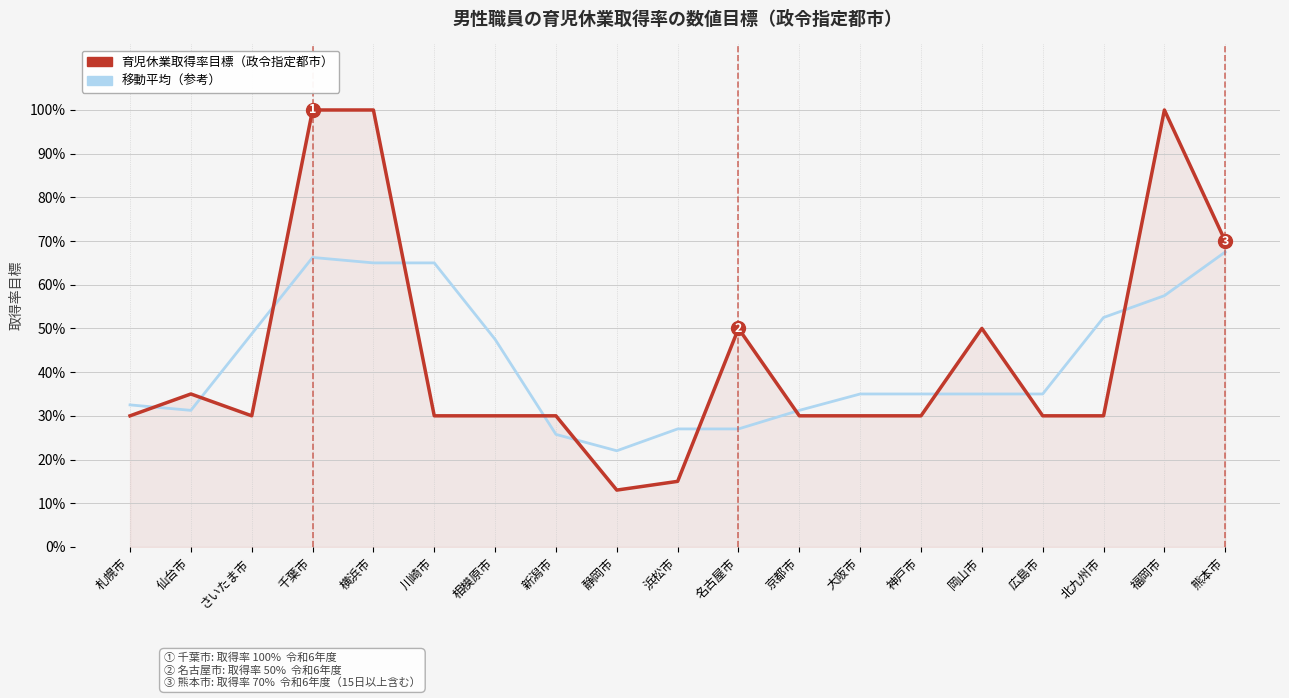

How many intersections are there between 育児休業取得率目標（政令指定都市） and 移動平均（参考）?

11